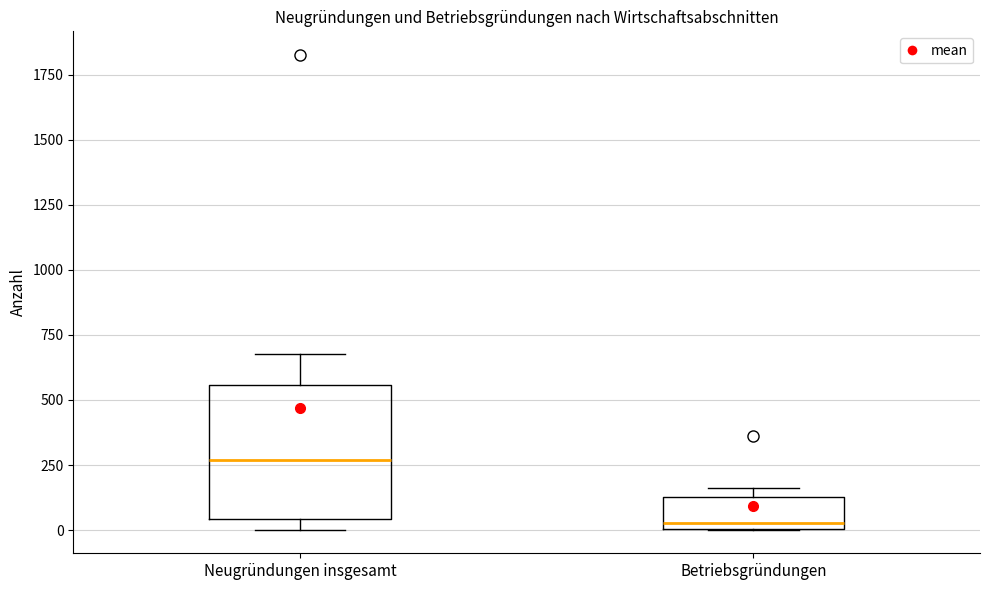

Where is the lower edge of the box for Betriebsgründungen on the y-axis? The values are not printed on the chart, so give them approximately, as read against the axis.

0